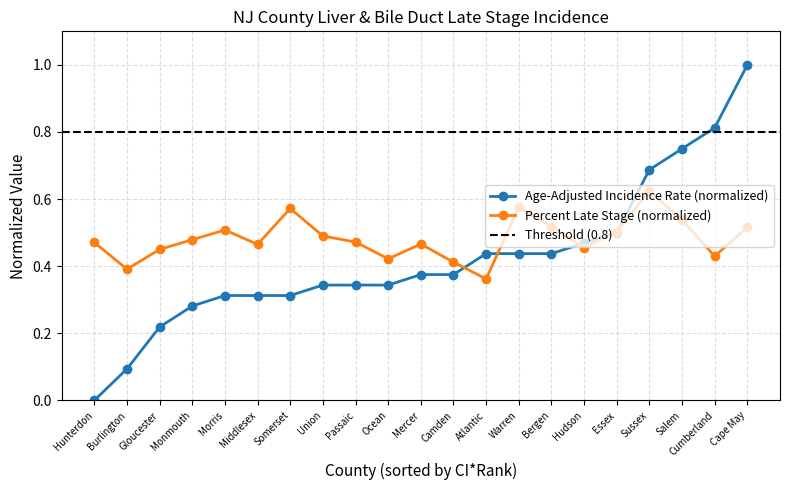

Which series has the widest spread of values?

Age-Adjusted Incidence Rate